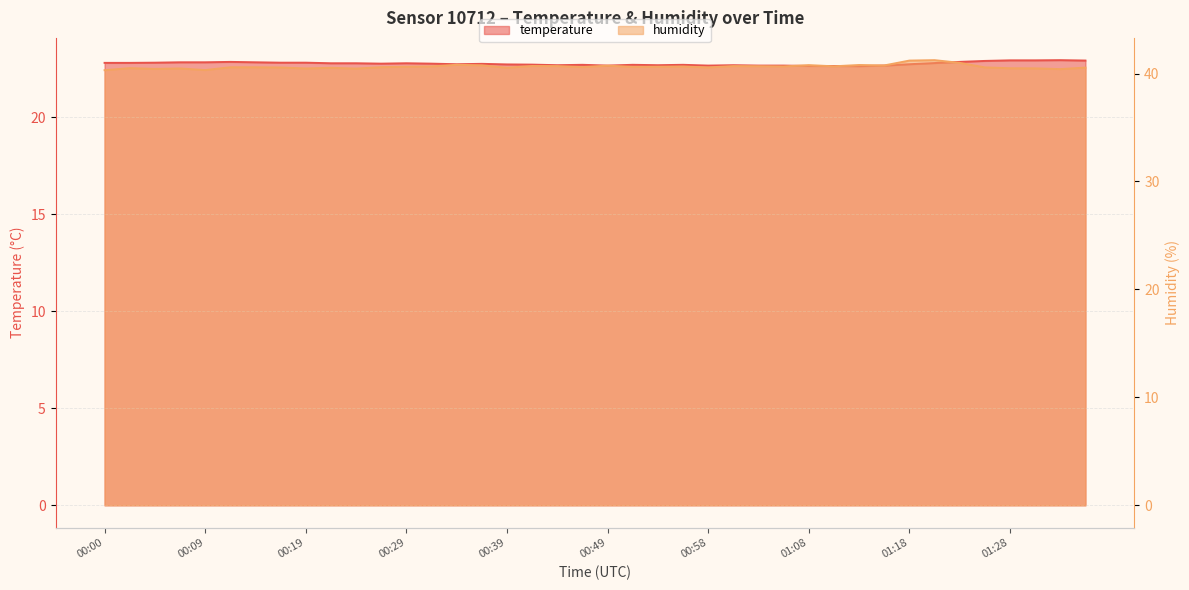

At which label does humidity reach its peak?

01:21